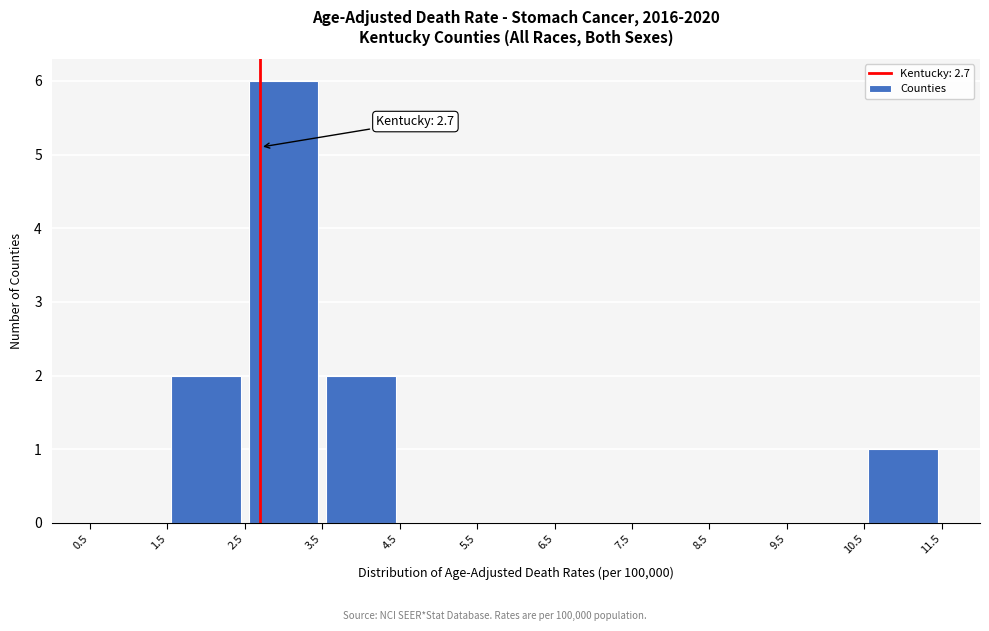

Over which range of the x-axis is the bar tallest?

2.5 to 3.5